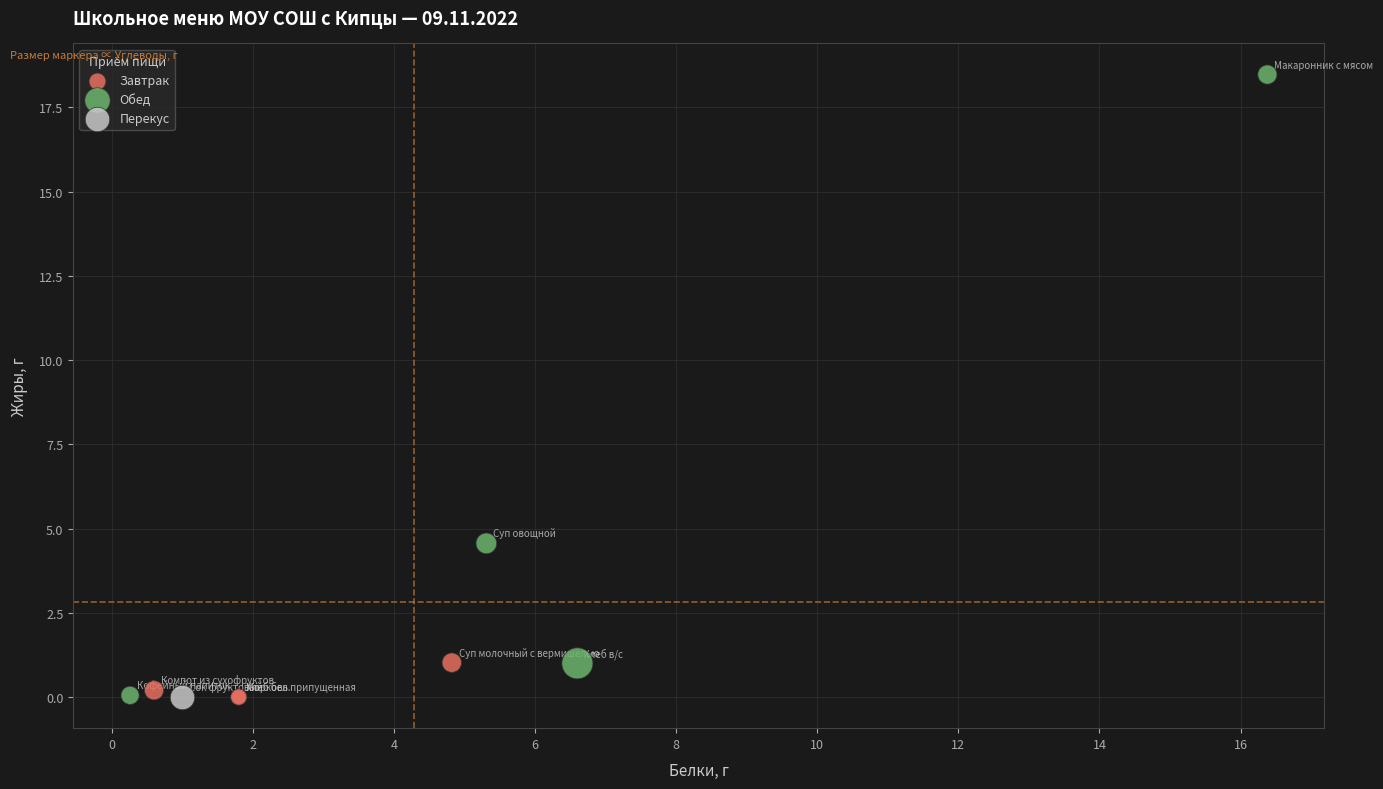

What are all the series names shown in the legend?

Завтрак, Обед, Перекус